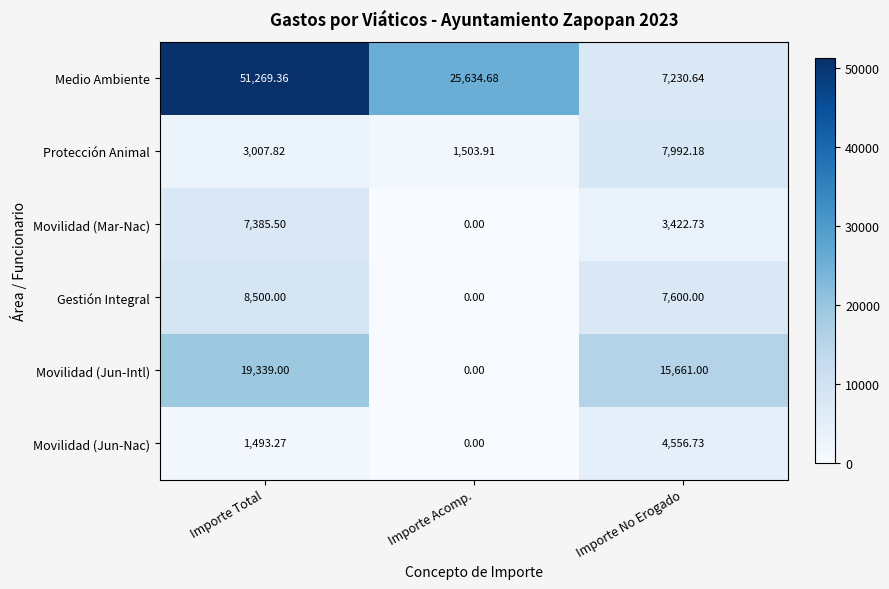

Between Importe Acomp. and Importe No Erogado, which series saw the biggest shift?

Medio Ambiente